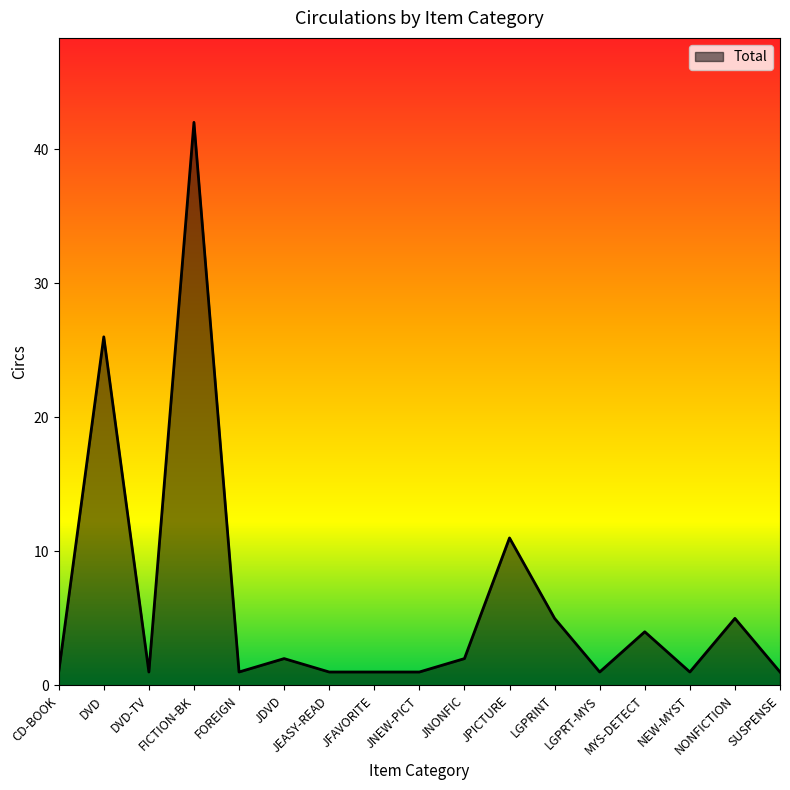

Does the chart have visible grid lines?

No